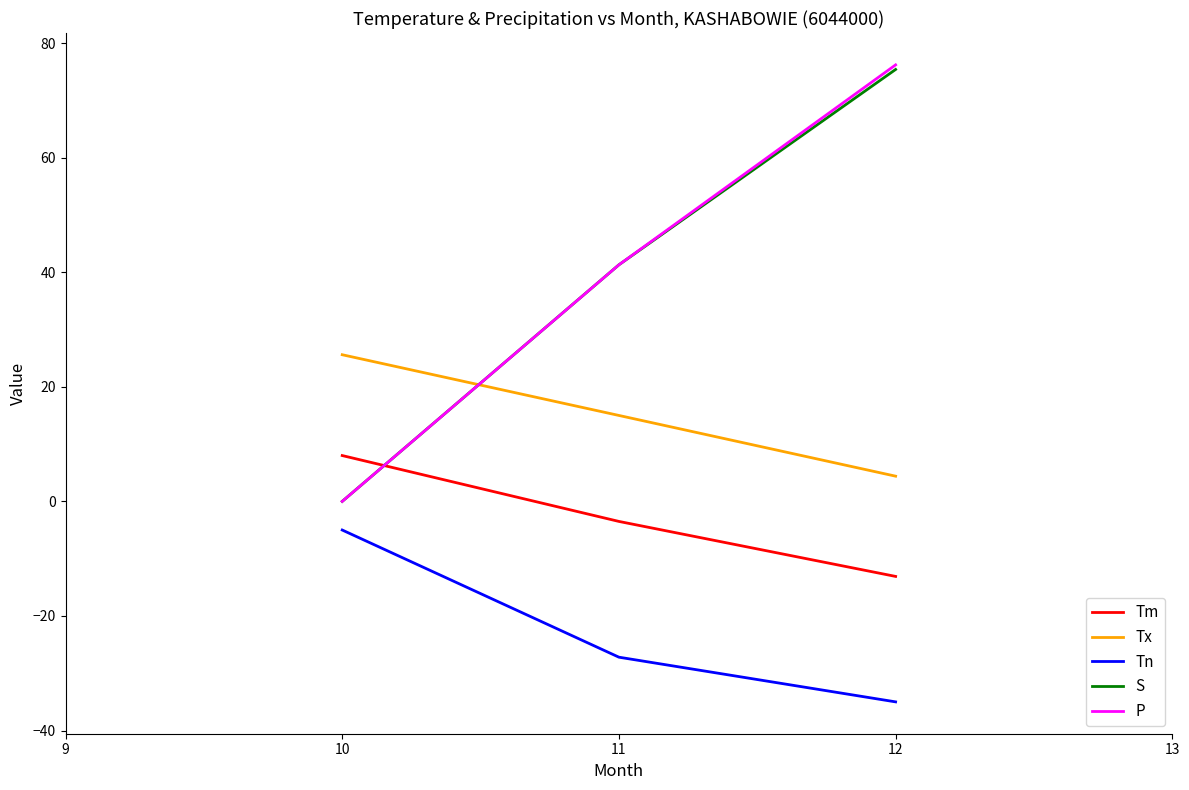

What is the difference between the maximum and second lowest values in the S series?

34.1